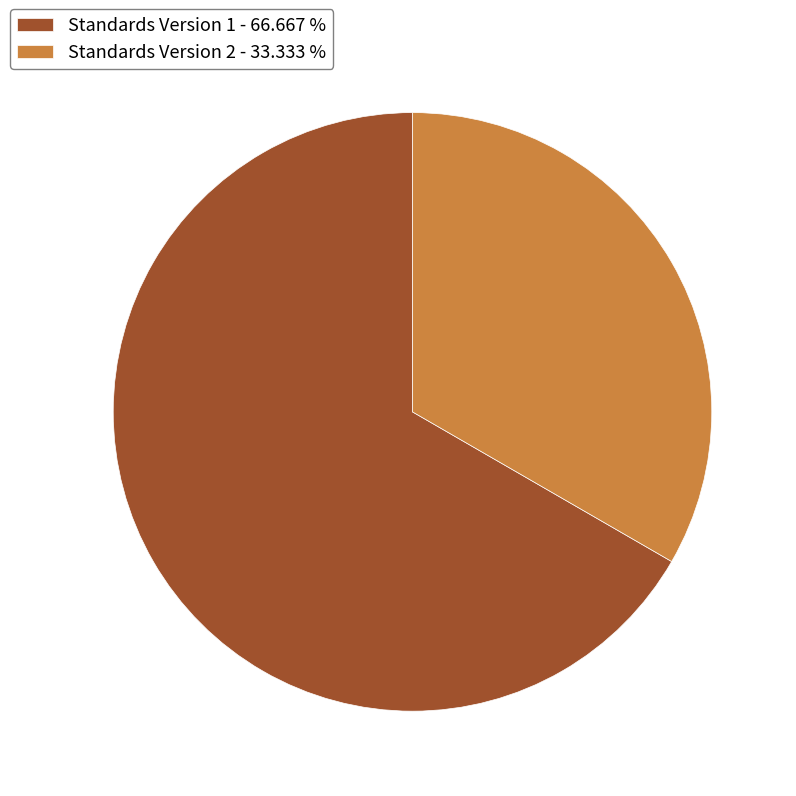

How many slices are in this pie chart?

2